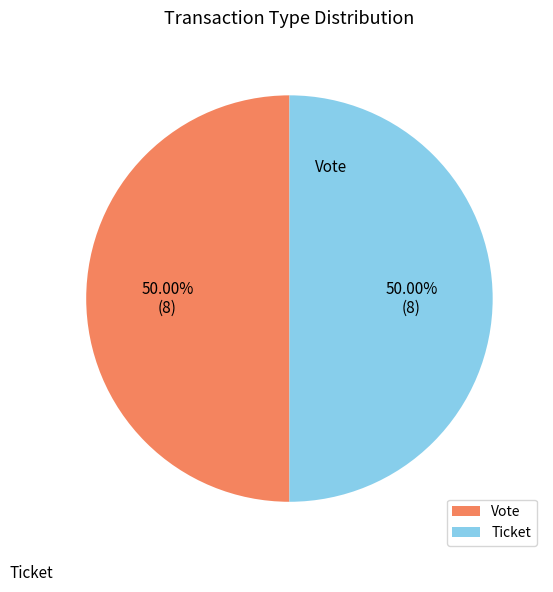

Between Ticket and Vote, which is larger?

Vote